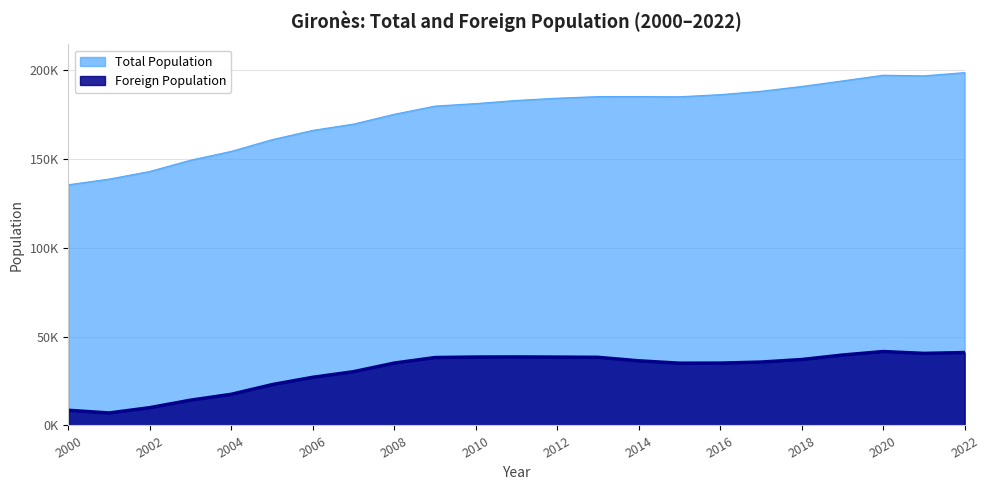

Which series has the widest spread of values?

Total Population